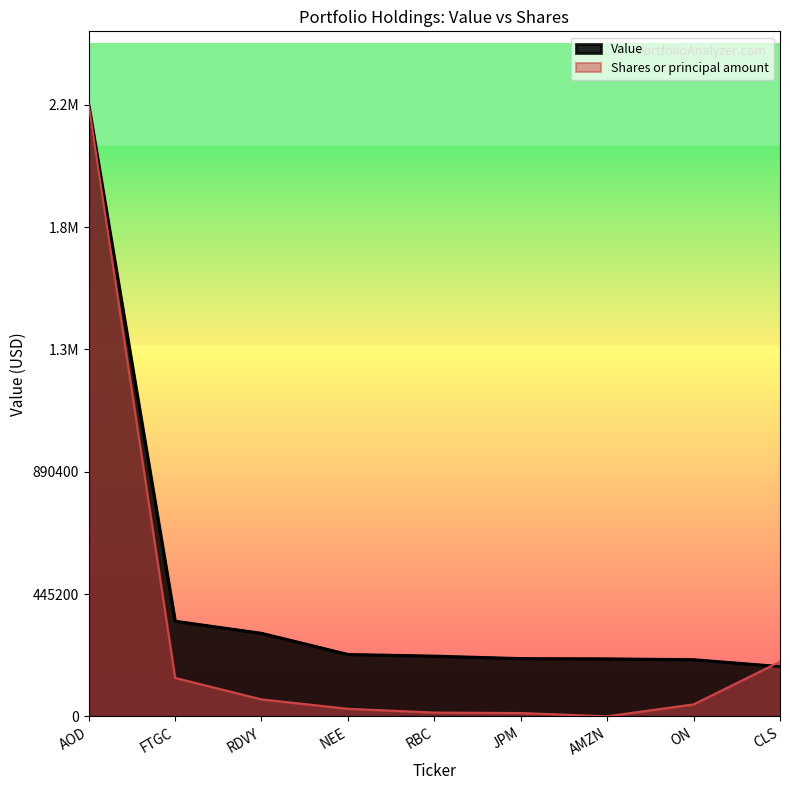

What is the sum of all Shares or principal amount values?

2727386.3